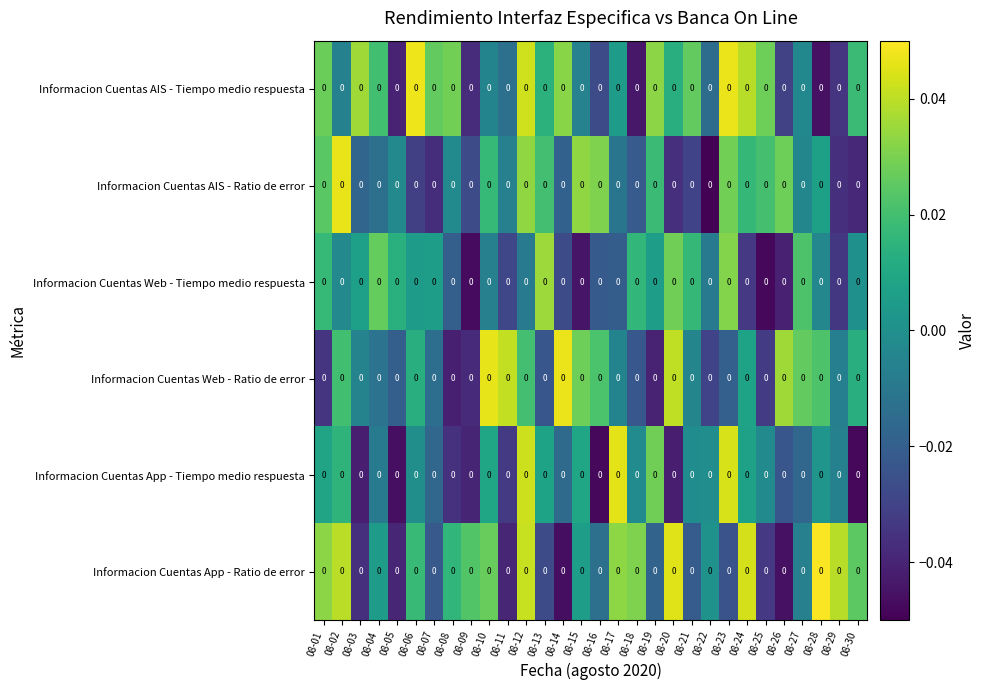

The Informacion Cuentas App - Tiempo medio respuesta series shows -0.0 at 08-07. True or false?

True